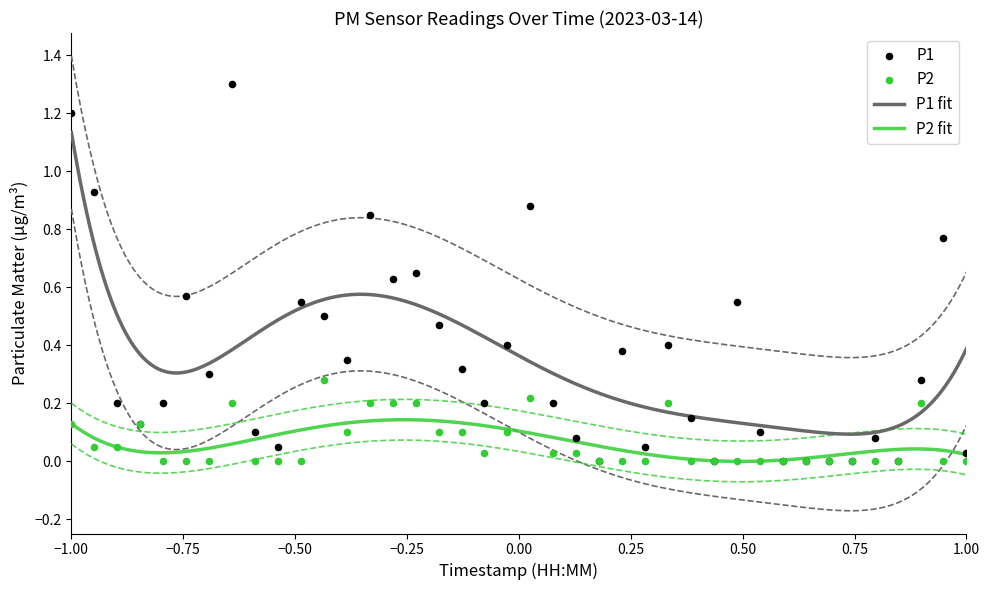

Which series has the largest total across all categories?

P1